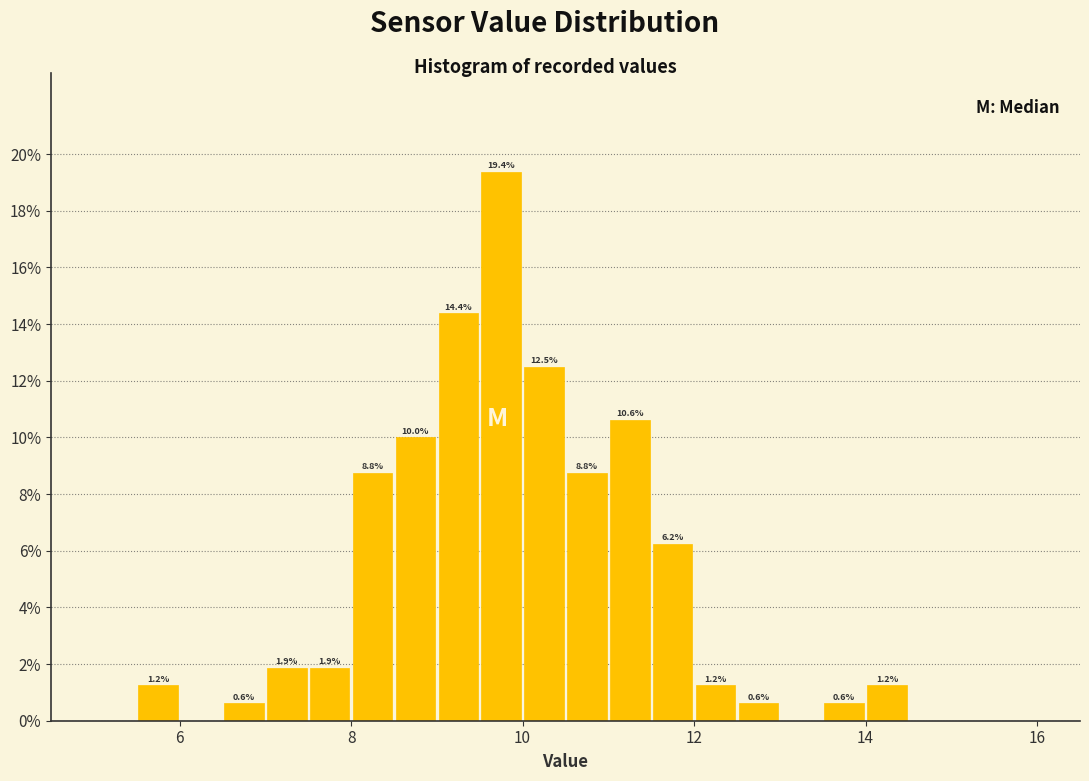

Around what value on the x-axis is the tallest bar? Give the approximate position of its centre, as read against the axis.

9.8